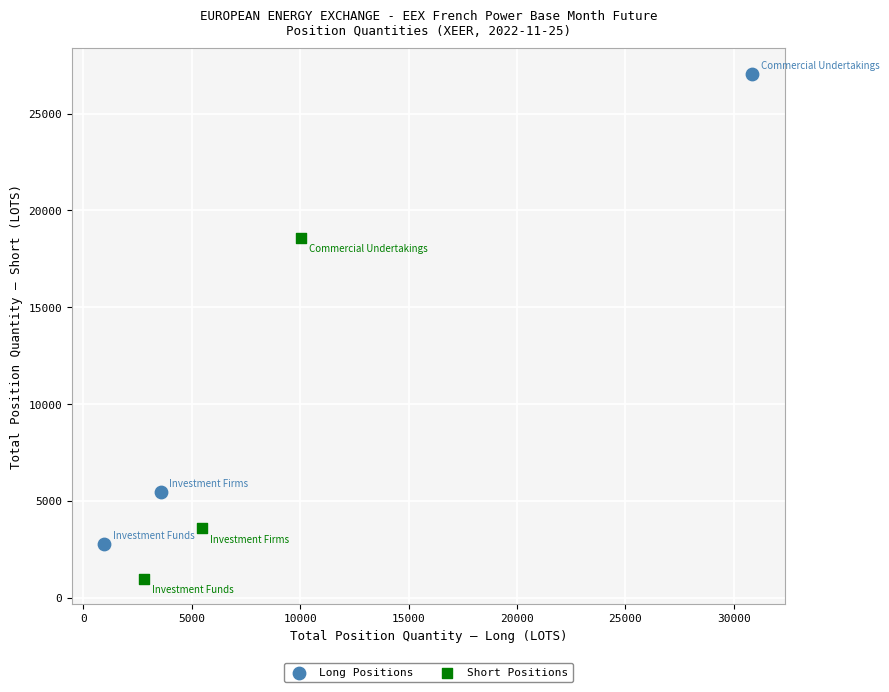

Which series has the largest Y range (max minus min)?

Long Positions